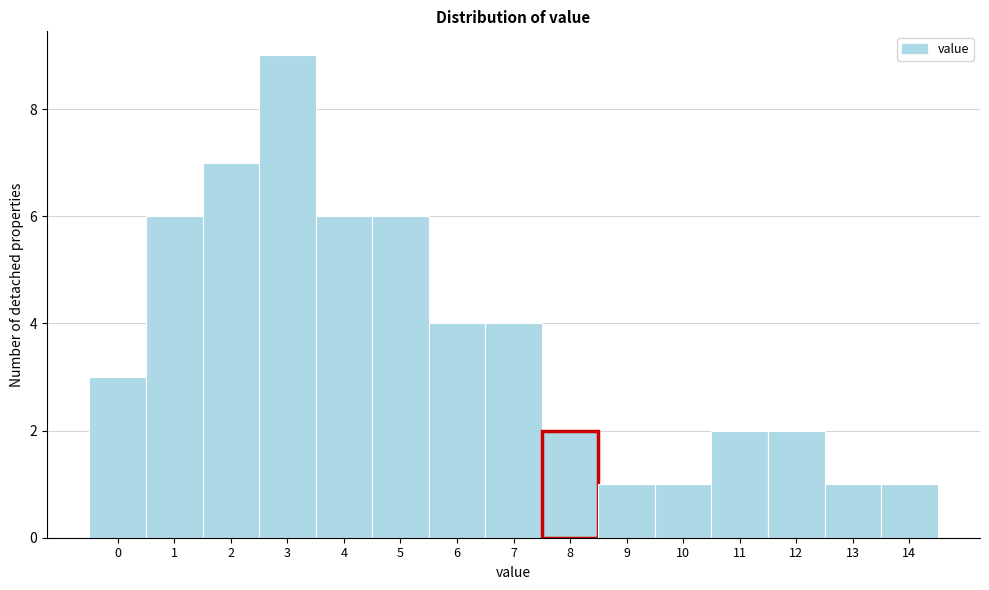

Reading left to right, transcribe this chart: for each bar, give the range it covers on the x-axis and its height. The values are not printed on the chart, so give them approximately, as read against the axis.

-0.5 to 0.5: 3
0.5 to 1.5: 6
1.5 to 2.5: 7
2.5 to 3.5: 9
3.5 to 4.5: 6
4.5 to 5.5: 6
5.5 to 6.5: 4
6.5 to 7.5: 4
7.5 to 8.5: 2
8.5 to 9.5: 1
9.5 to 10.5: 1
10.5 to 11.5: 2
11.5 to 12.5: 2
12.5 to 13.5: 1
13.5 to 14.5: 1